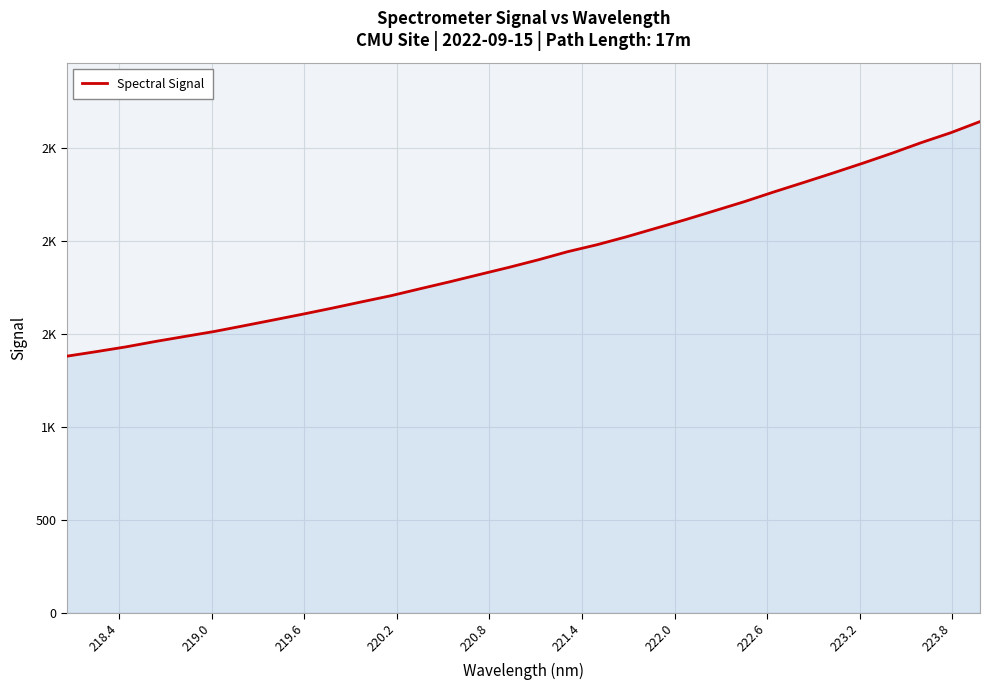

Is this an area chart (filled region under the line)?

Yes